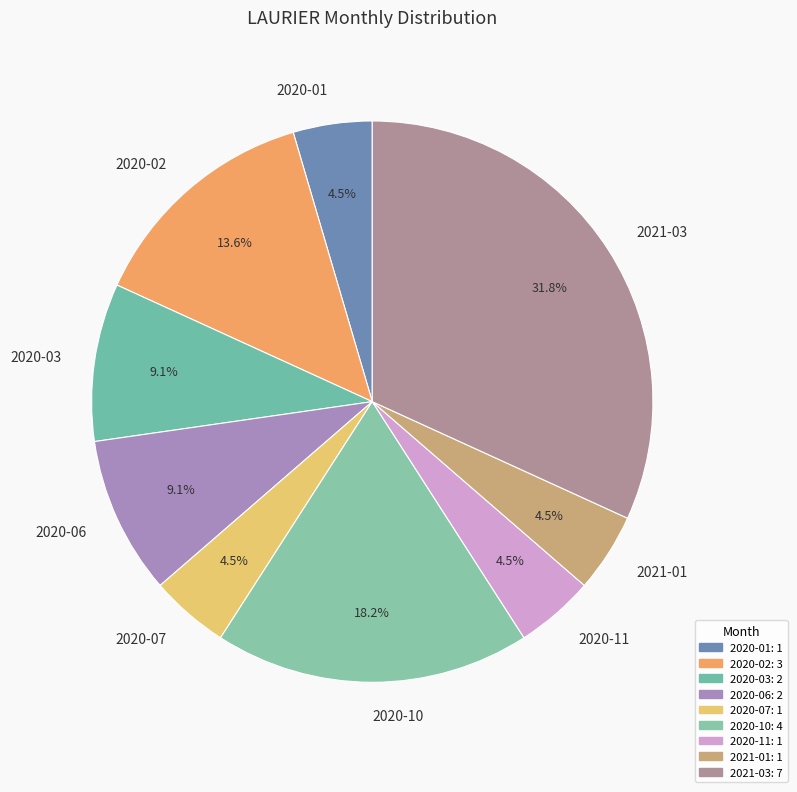

What is the largest slice in the pie chart?

2021-03